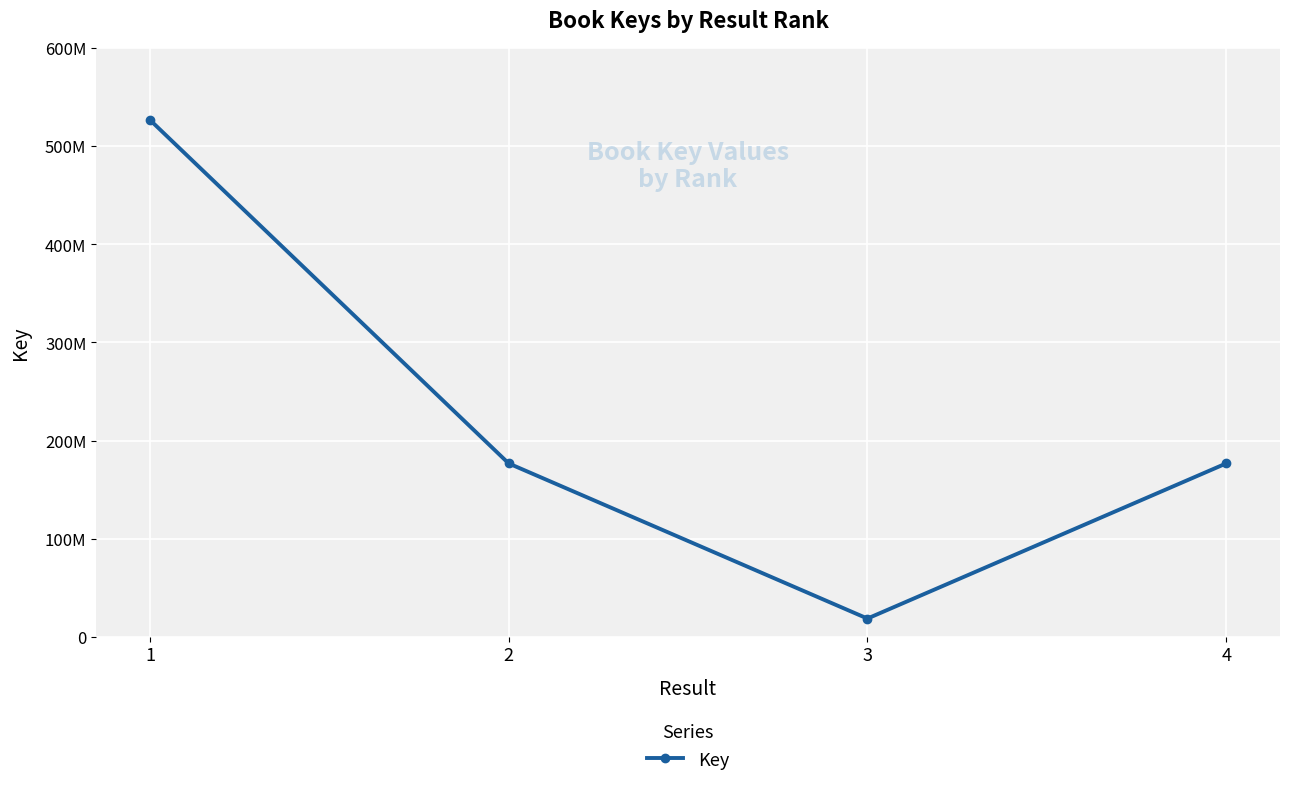

What is the ratio of the value at 4 to the value at 1?

0.3